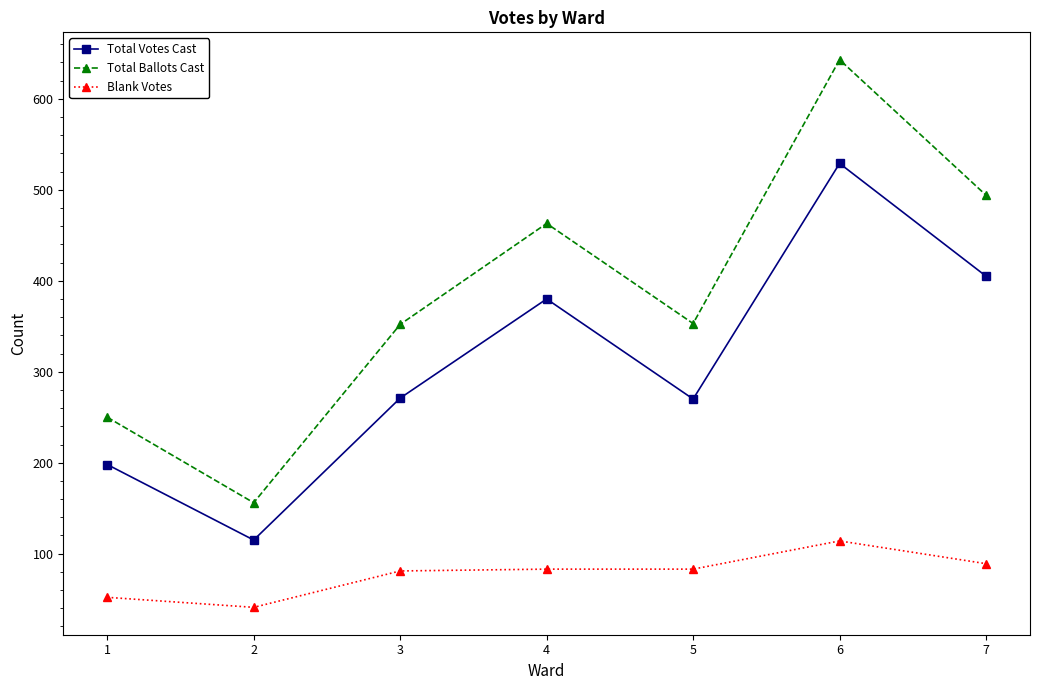

How many data points does each series have?

7